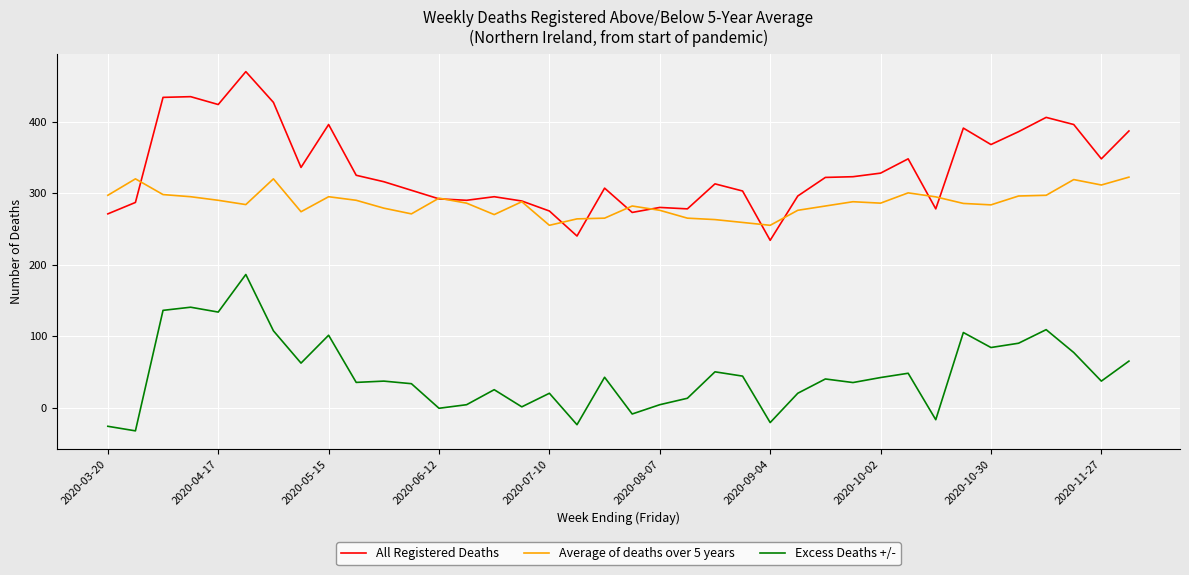

Which series has the largest total across all categories?

All Registered Deaths